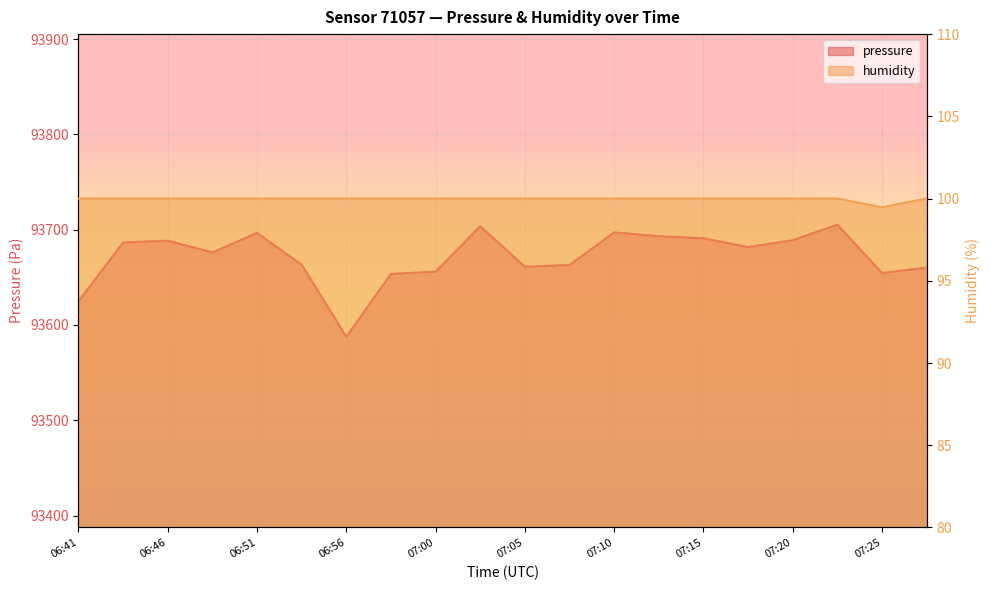

What is the approximate value of humidity at 06:46?

100.0